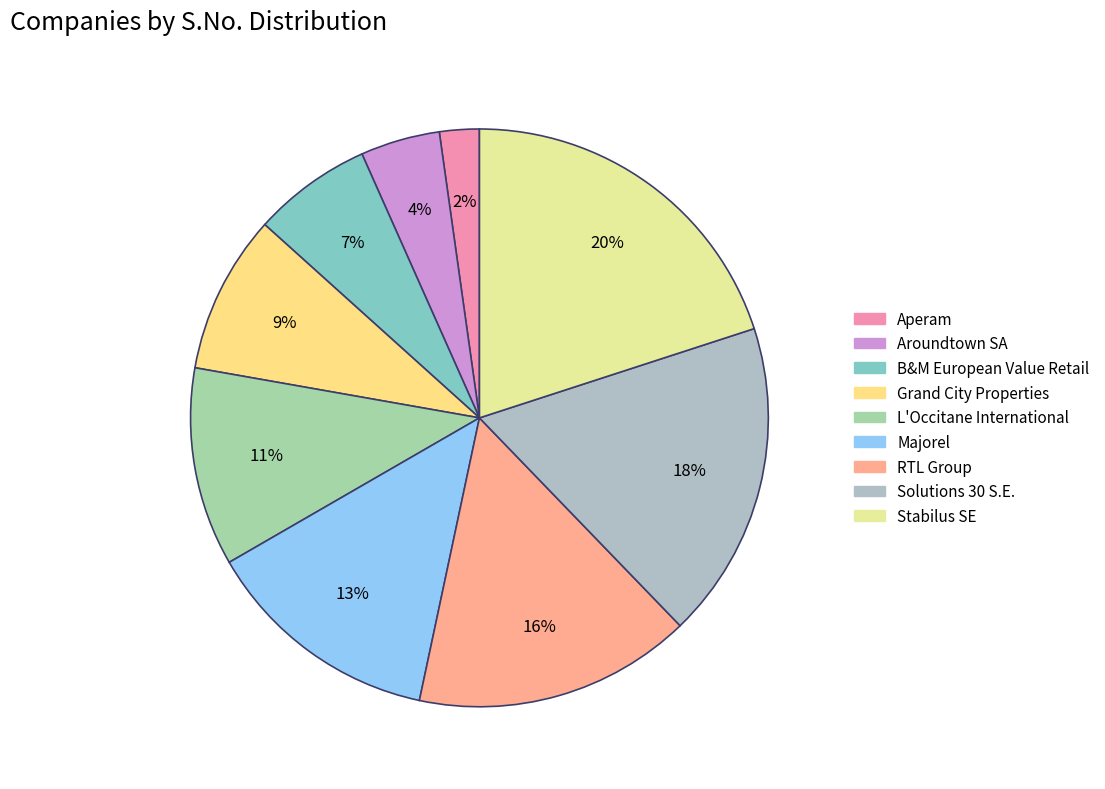

To the nearest percent, what is the difference between the largest and smallest slice percentages?

18%